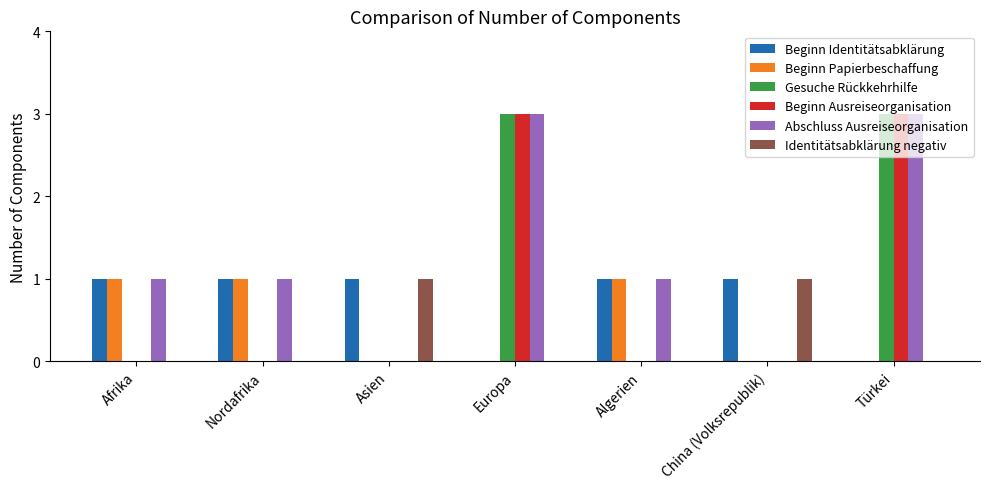

Which series has the largest total across all categories?

Abschluss Ausreiseorganisation